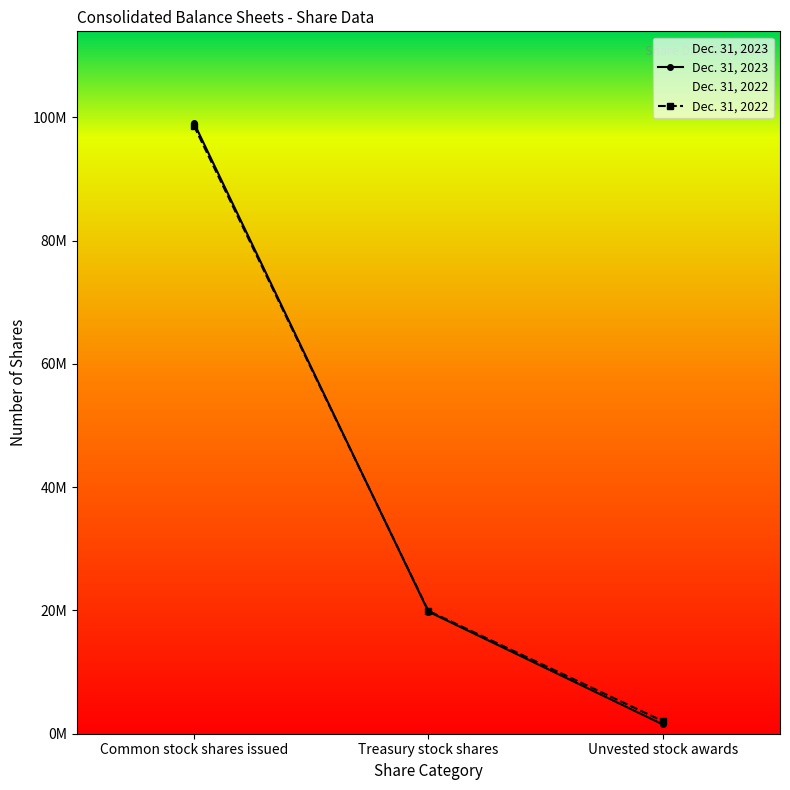

What is the label of the 3rd point from the right?

Common stock shares issued